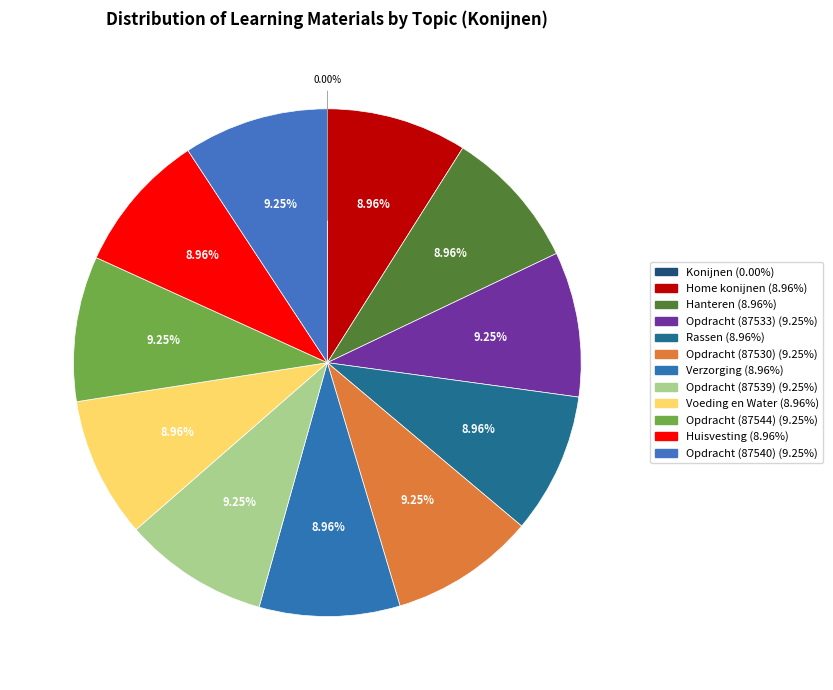

Is there a majority slice in this chart?

No